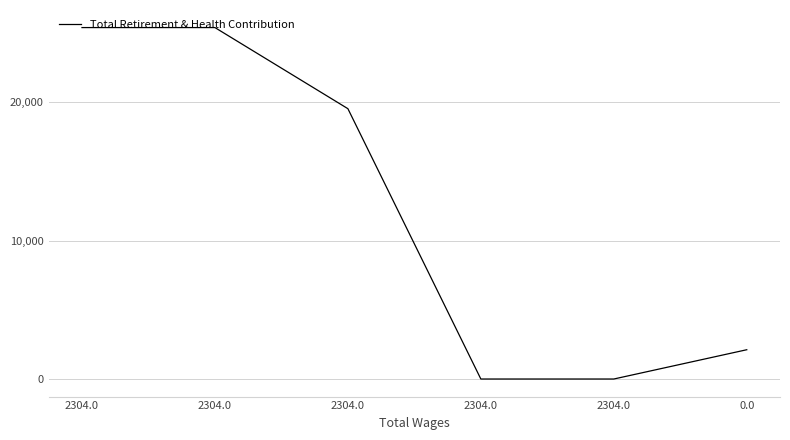

What is the ratio of the value at 2304.0 to the value at 0.0?

9.2